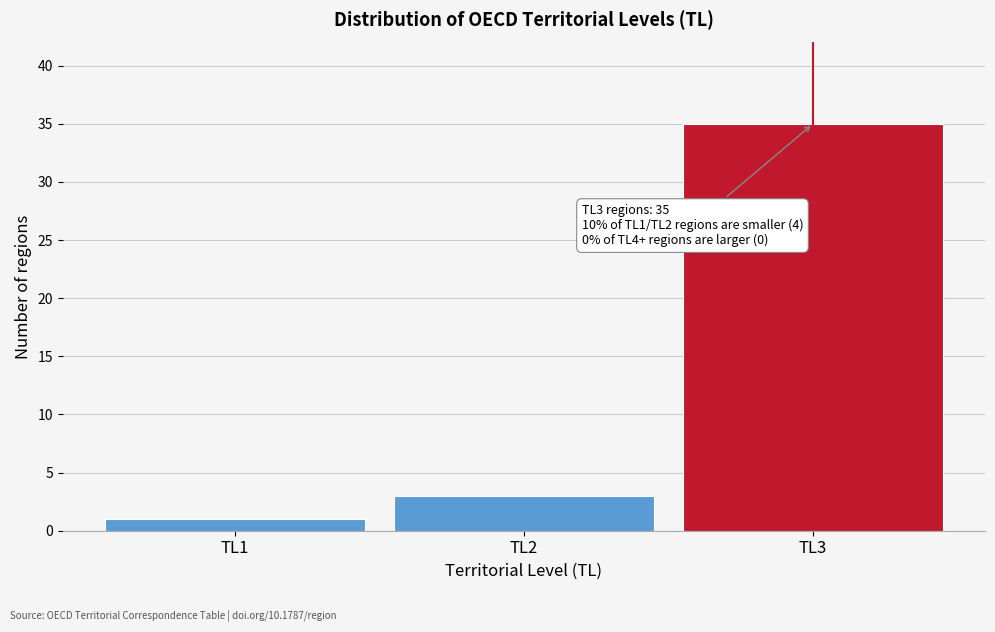

Reading left to right, transcribe all the data shown in this chart.

TL1=1	TL2=3	TL3=35